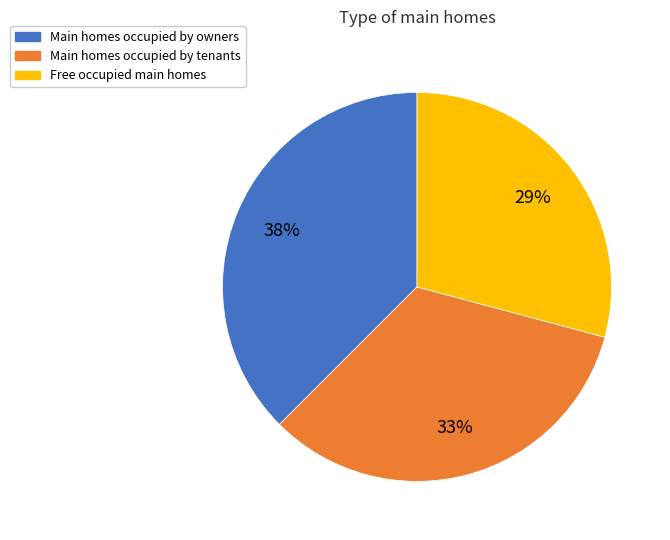

Do Free occupied main homes and Main homes occupied by tenants together represent more than half of the pie?

Yes